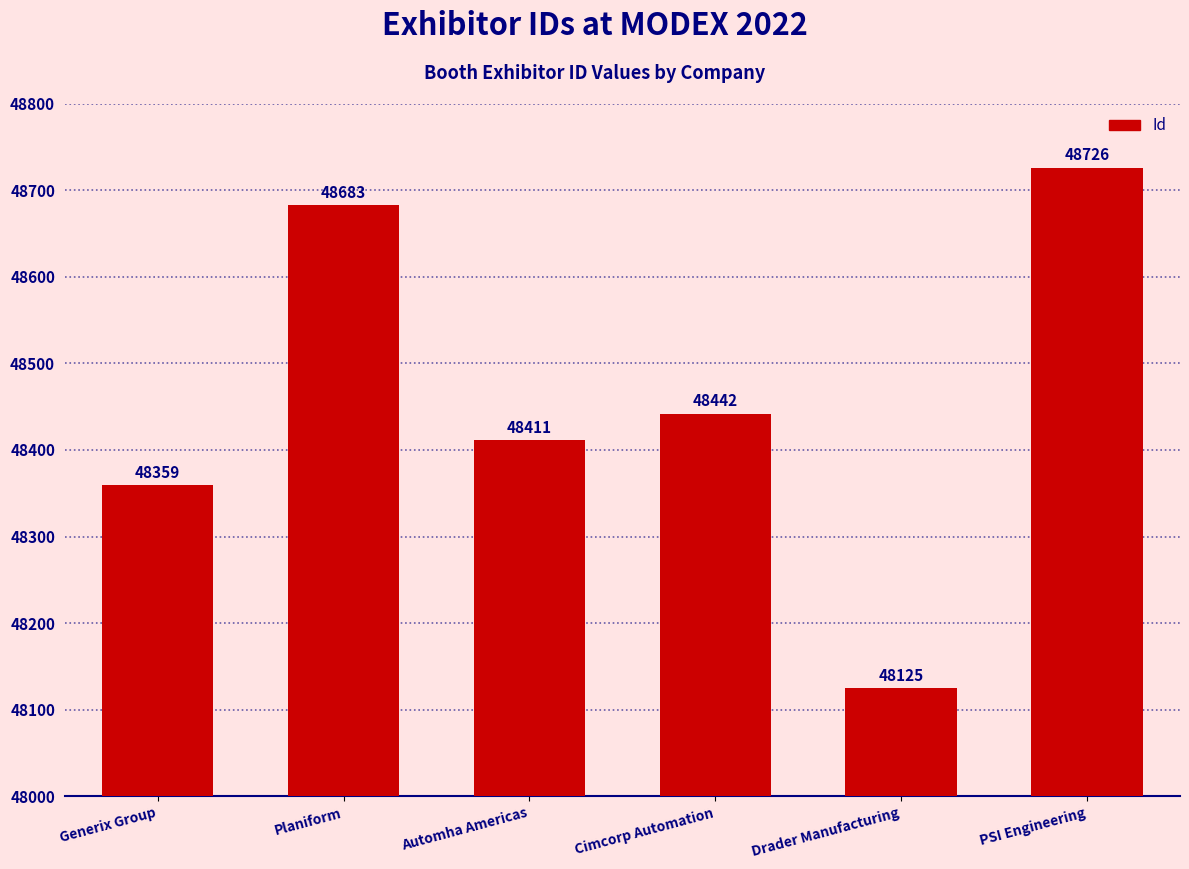

List the labels in order of value, smallest first.

Drader Manufacturing, Generix Group, Automha Americas, Cimcorp Automation, Planiform, PSI Engineering